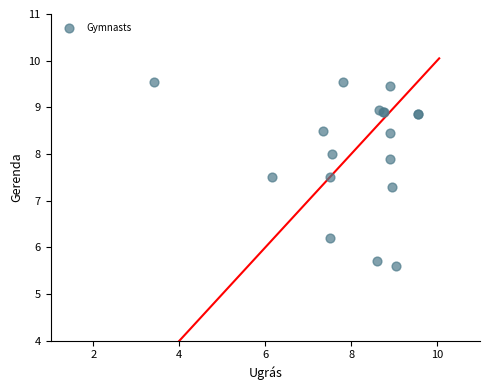

What Y value in the scatter plot is closest to 7?

7.3